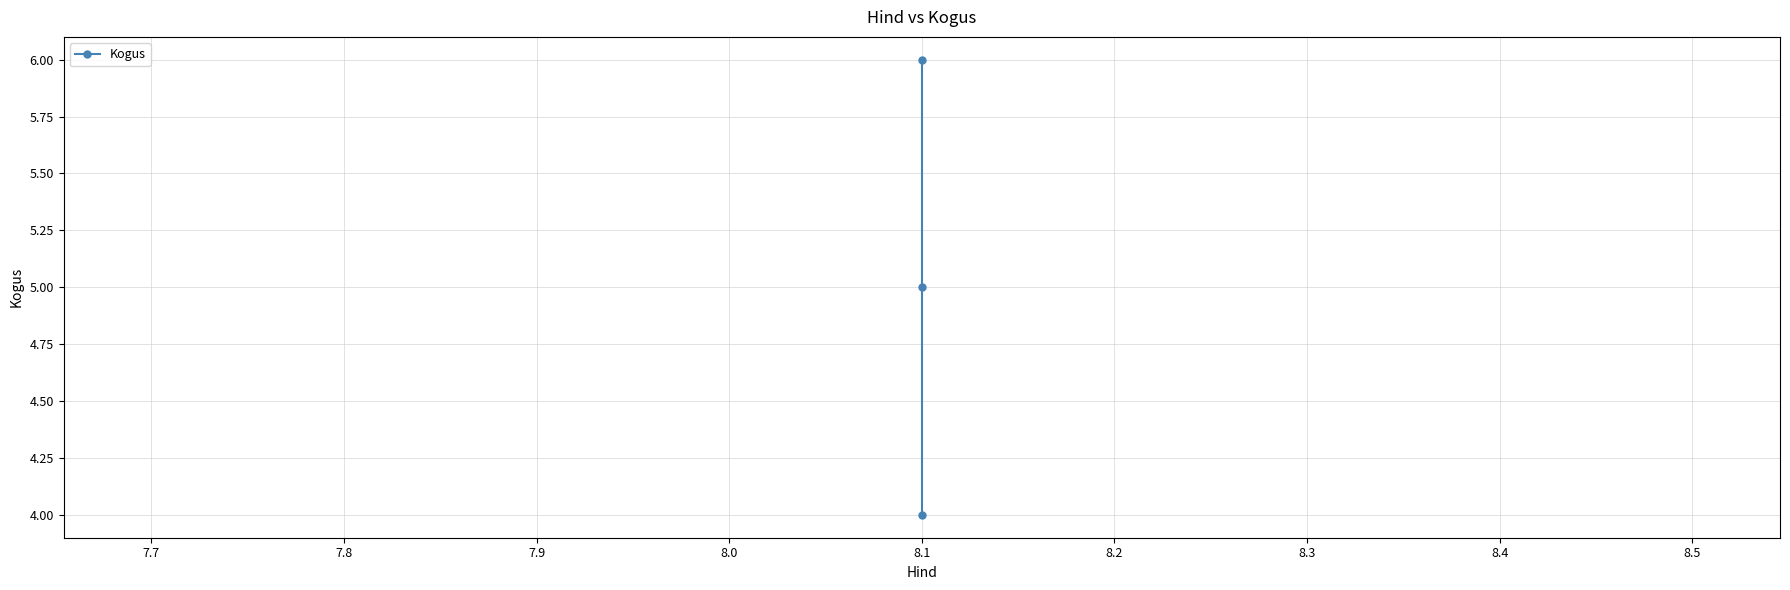

What is the value of the 2nd point from the left?

5